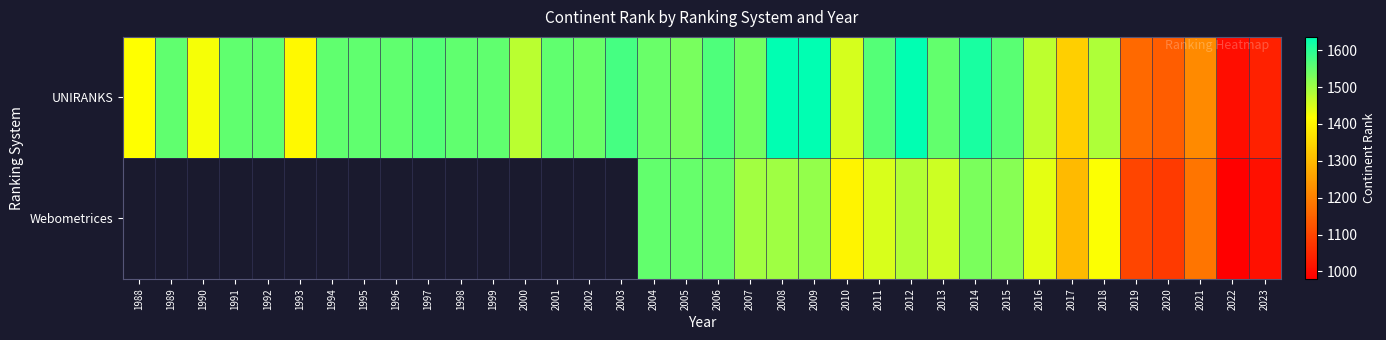

Between 1988 and 1995, which is larger?

1995